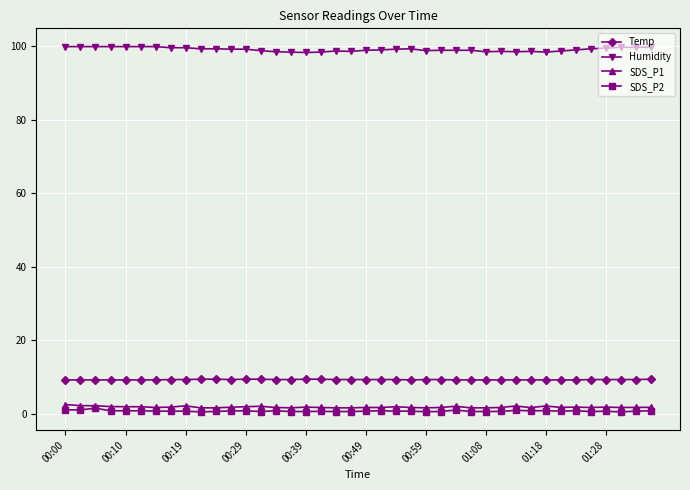

True or false: Humidity and SDS_P2 cross at least once.

False